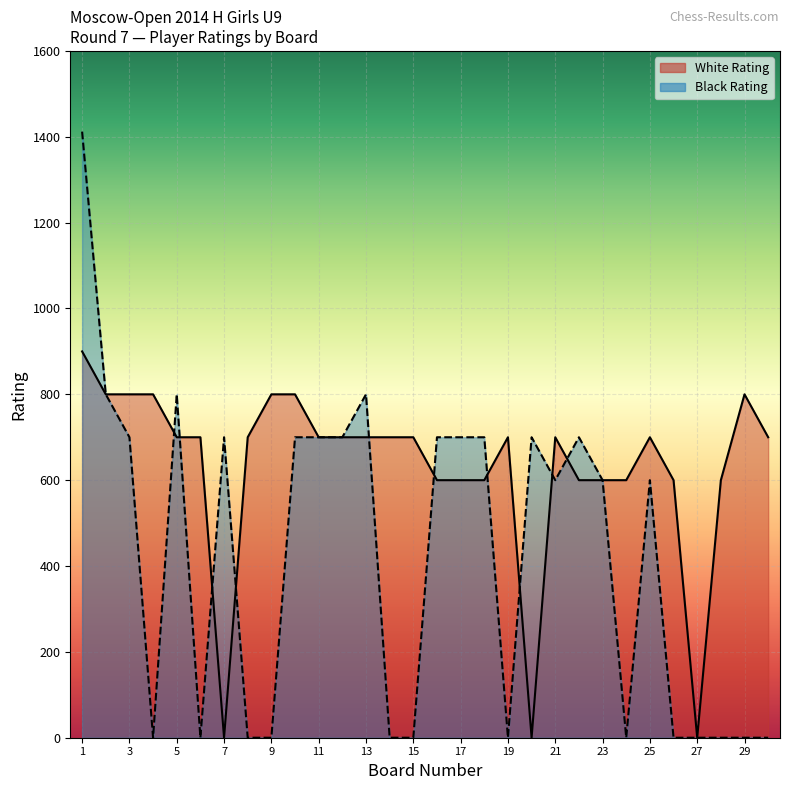

At which category is the sum across all series the highest?

1